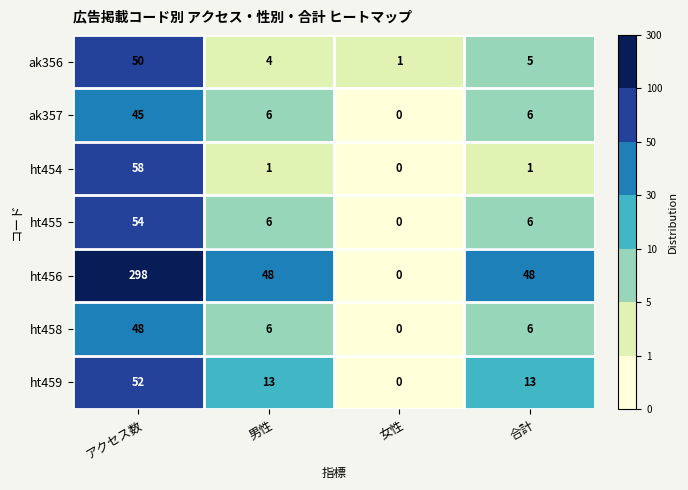

Which series changed the most between 男性 and 合計?

ak356